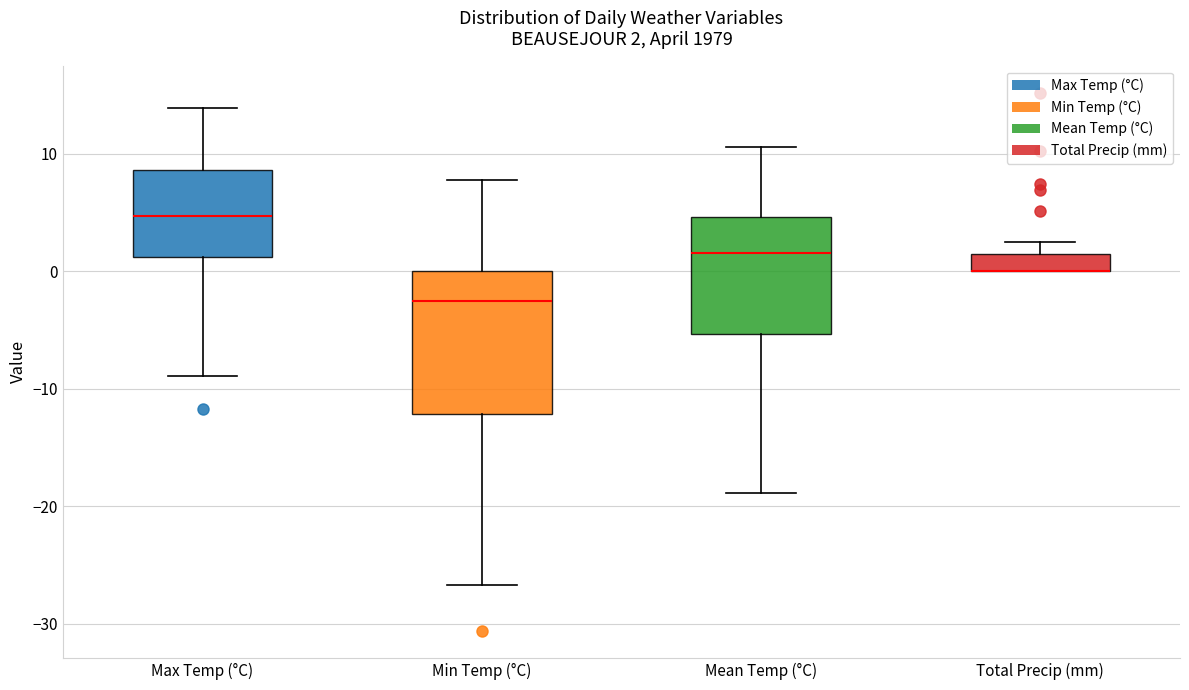

Comparing the boxes themselves (not the whiskers), which one is the tallest?

Min Temp (°C)